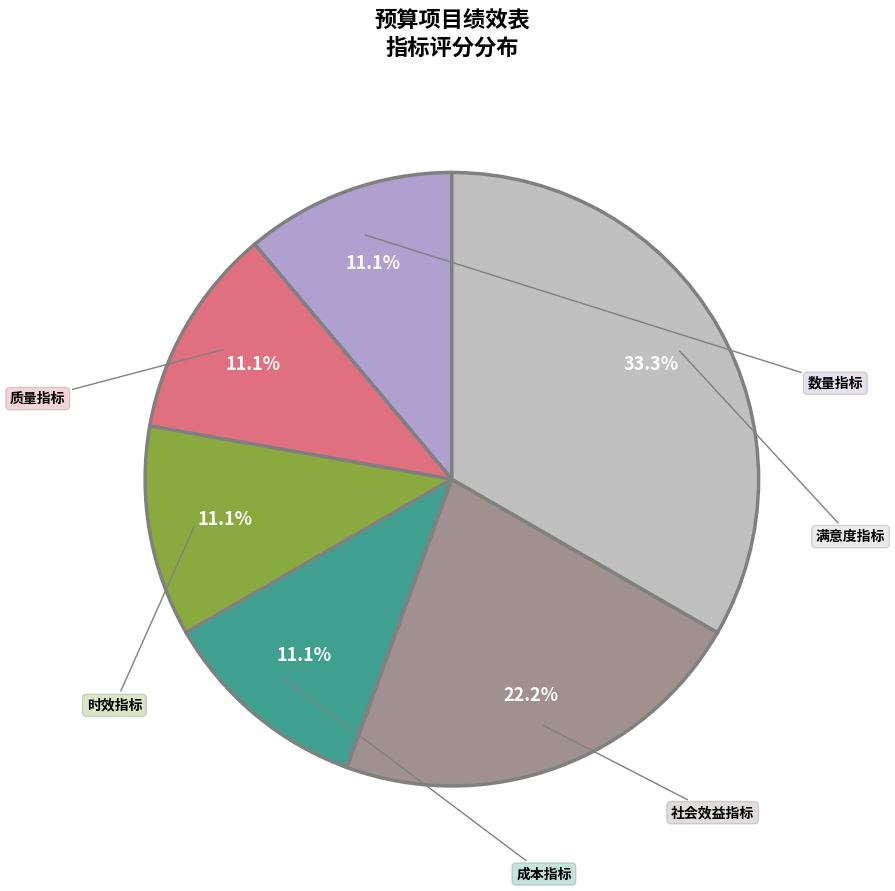

To the nearest percent, what is the difference between the largest and smallest slice percentages?

22%